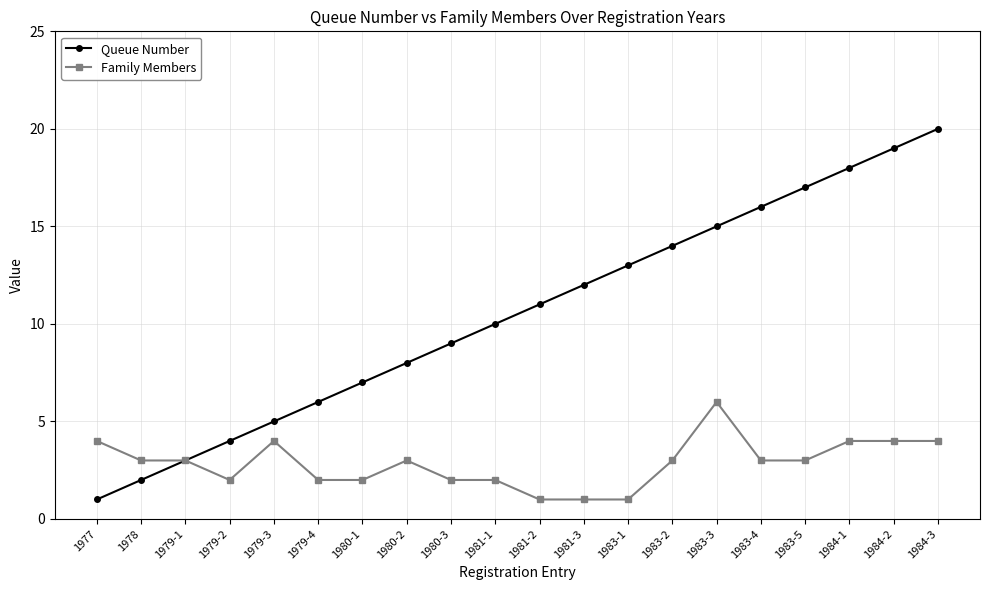

True or false: Queue Number has more than 1 interior local peaks.

False